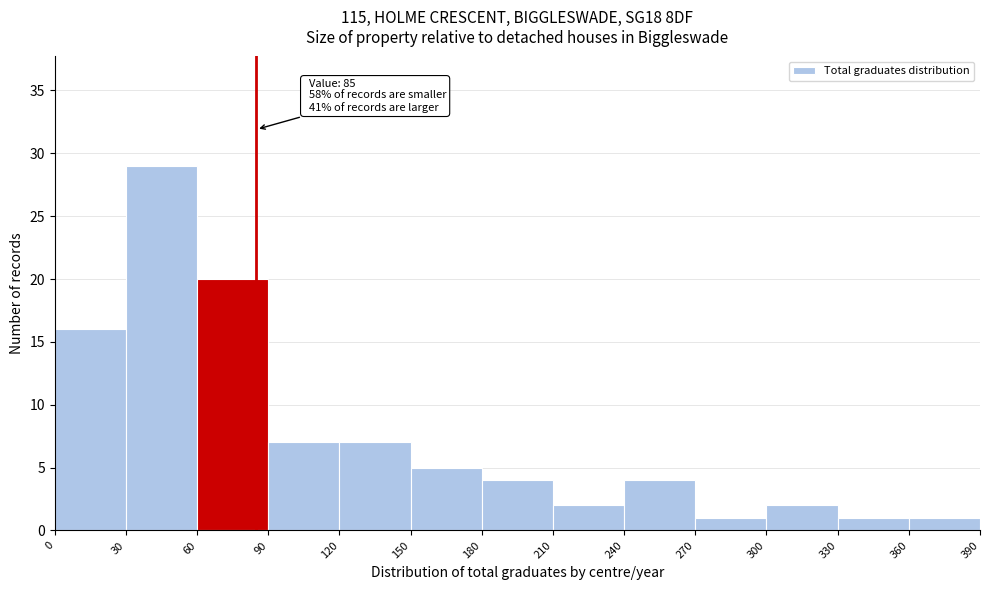

Which range on the x-axis has the tallest bar?

30 to 60